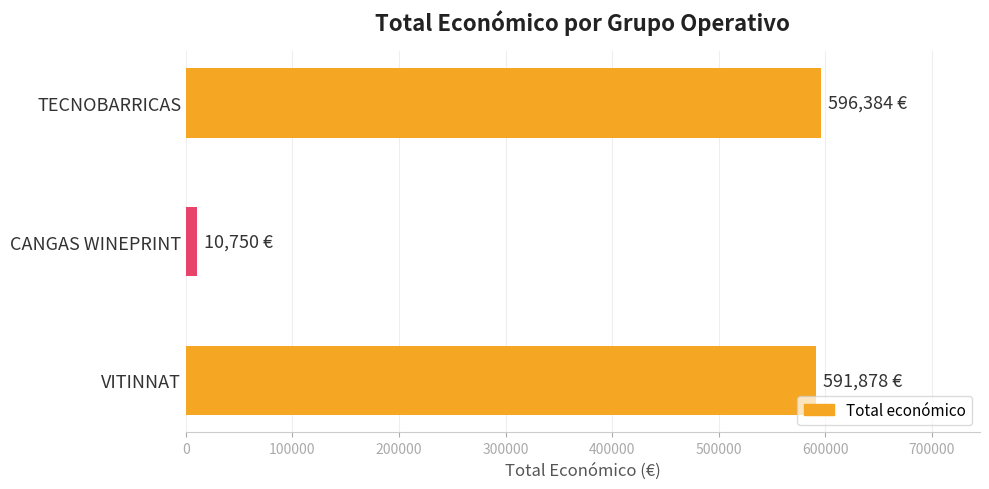

How many distinct data groups are displayed?

1